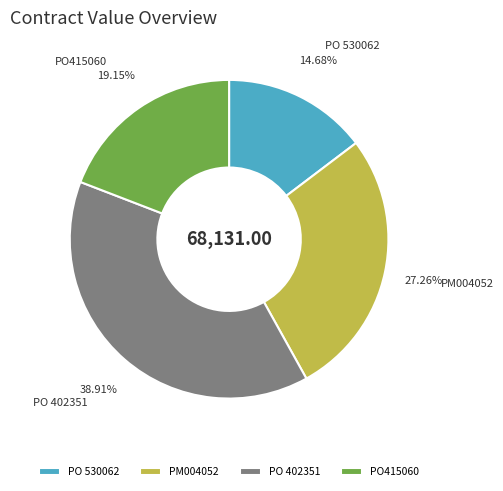

To the nearest percent, what portion does PO415060 represent?

19%